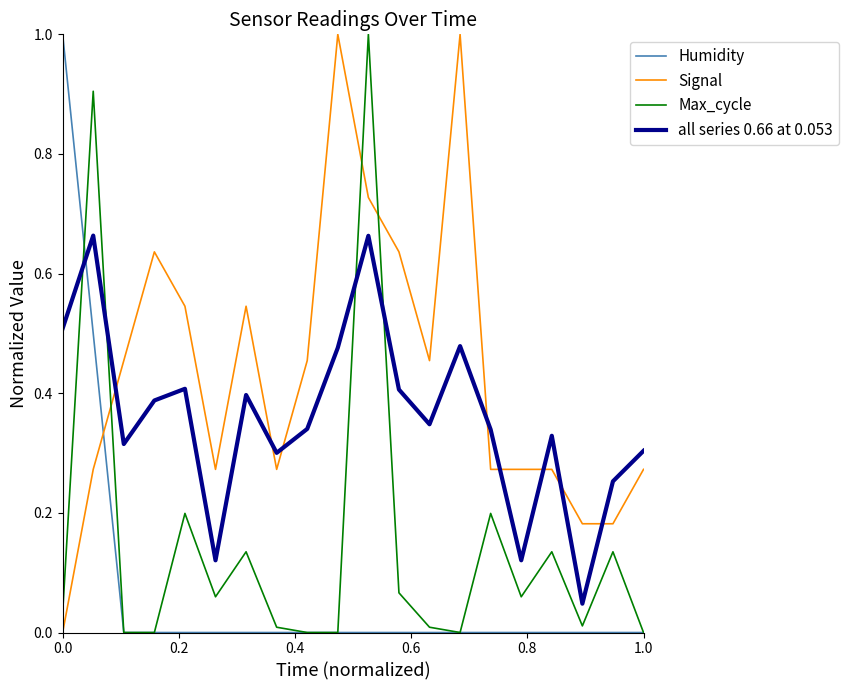

Which series has the largest total across all categories?

Signal